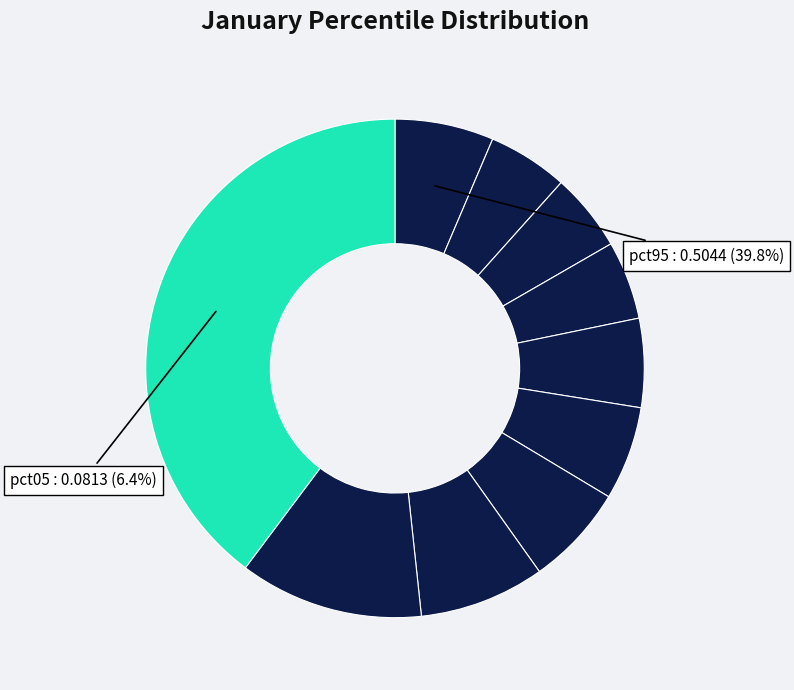

Count the number of slices in the pie.

10